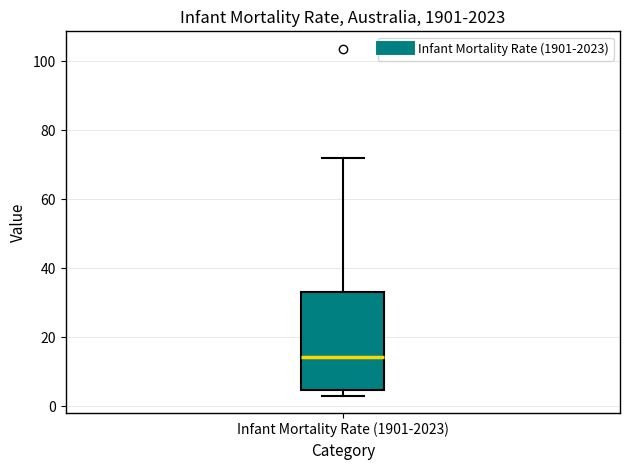

Where is the upper edge of the box for Infant Mortality Rate (1901-2023) on the y-axis? The values are not printed on the chart, so give them approximately, as read against the axis.

34